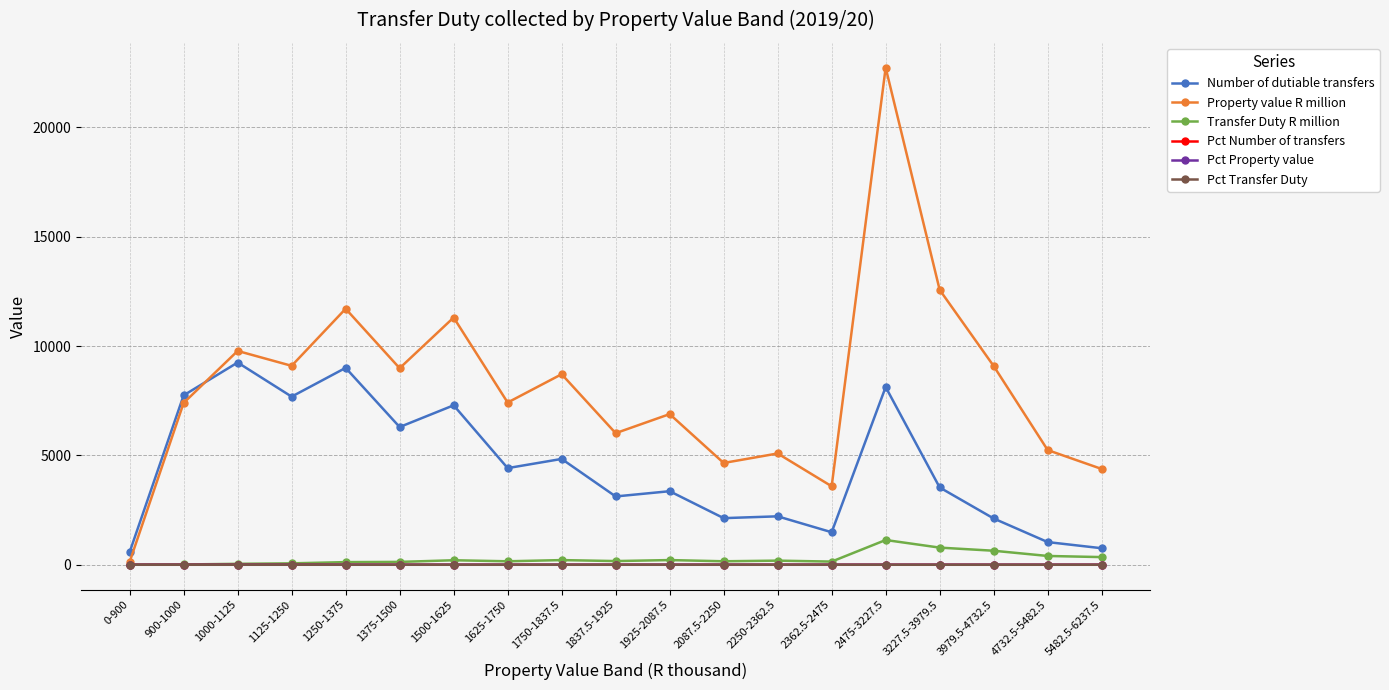

At which category does Number of dutiable transfers reach its first local peak?

1000-1125